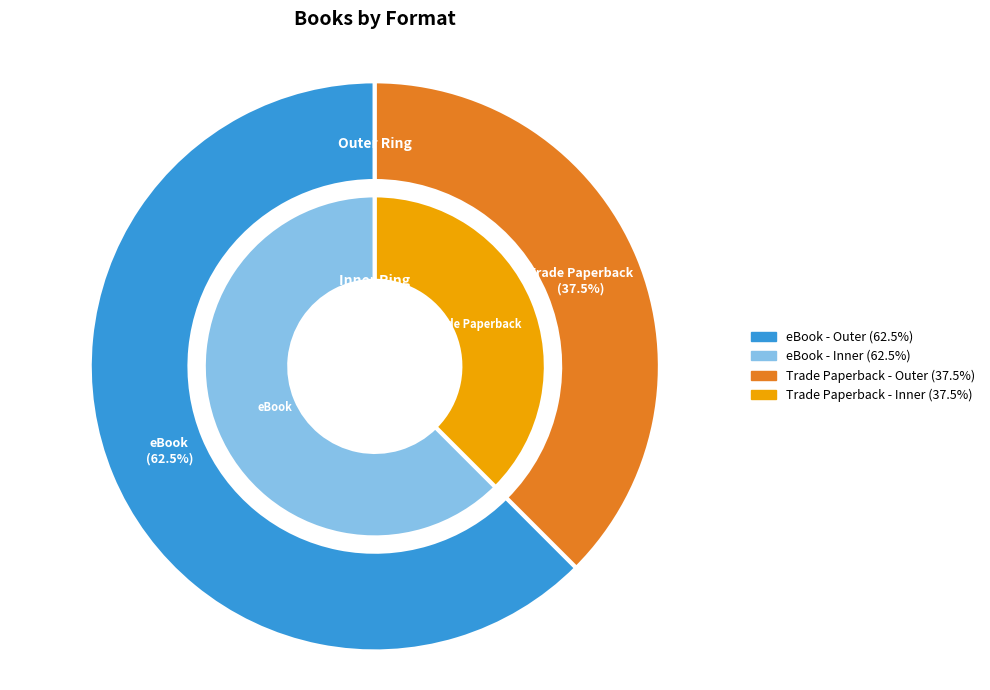

What is the change in value from eBook to Trade Paperback?

-8